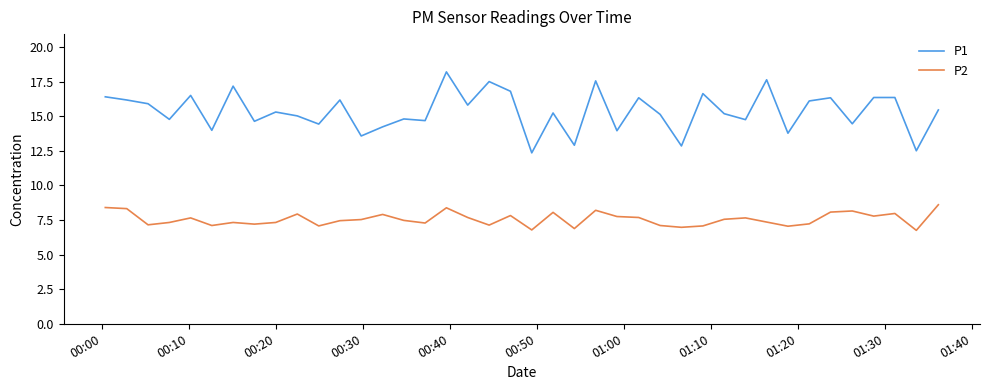

Is this an area chart (filled region under the line)?

No